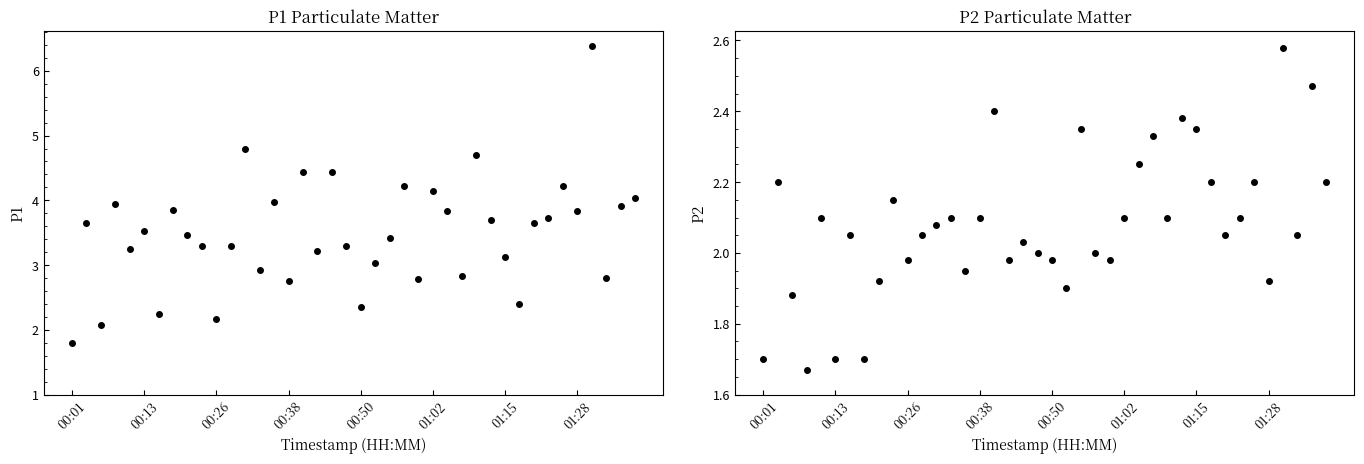

How many data points in P1 are above 3?

29